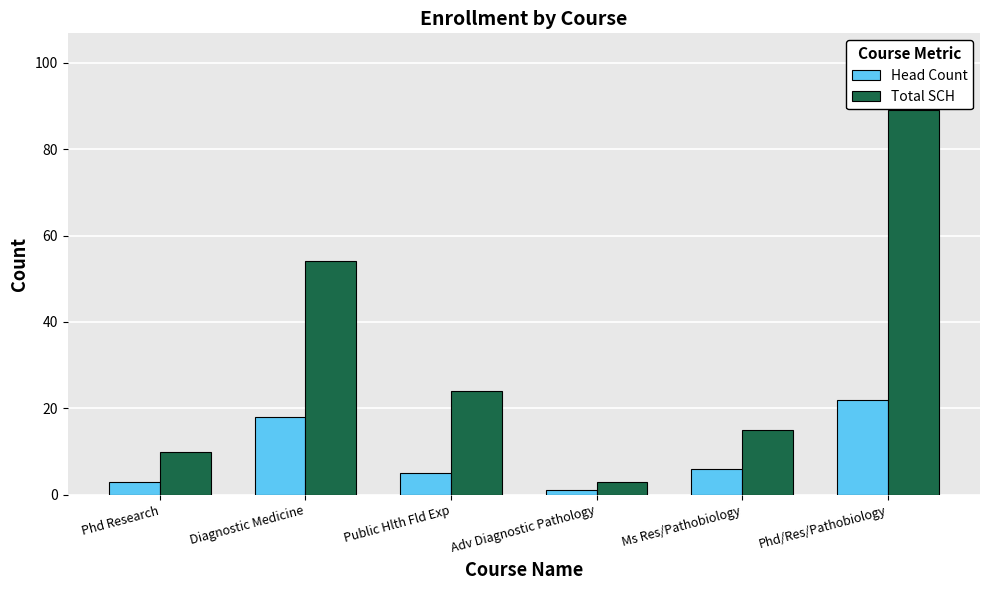

Is the value of Total SCH at Phd/Res/Pathobiology greater than the value of Head Count at Diagnostic Medicine?

Yes